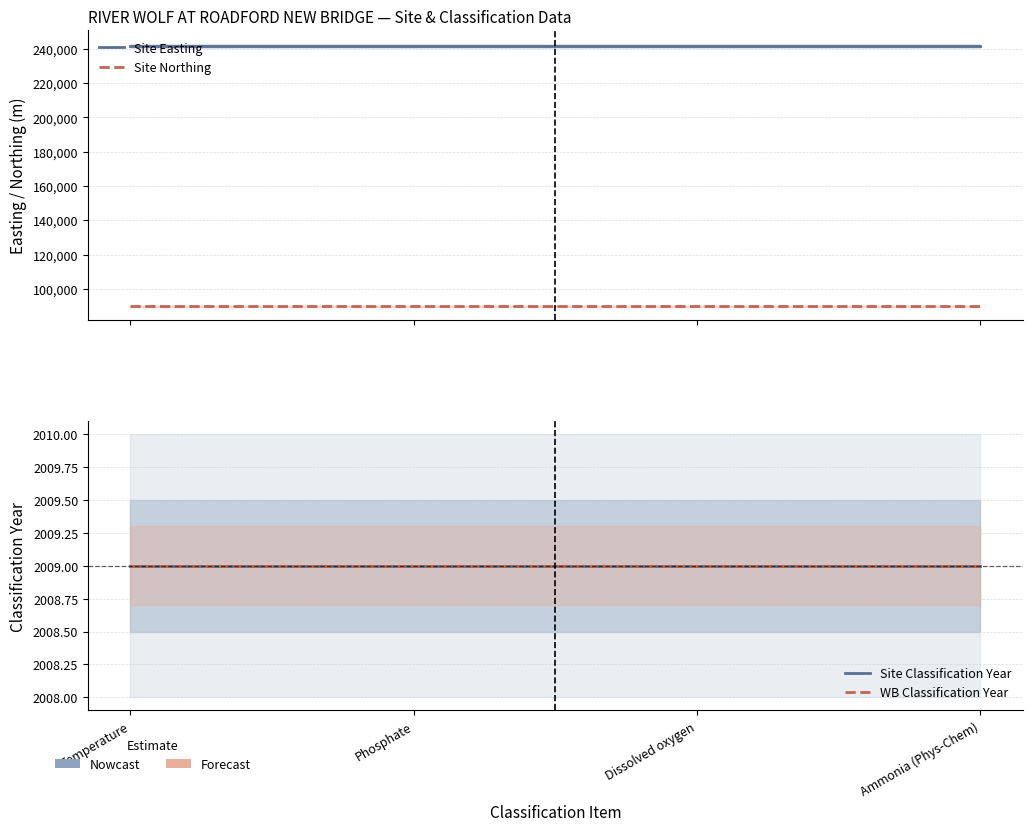

Which has a higher value, Phosphate or Ammonia (Phys-Chem)?

Phosphate